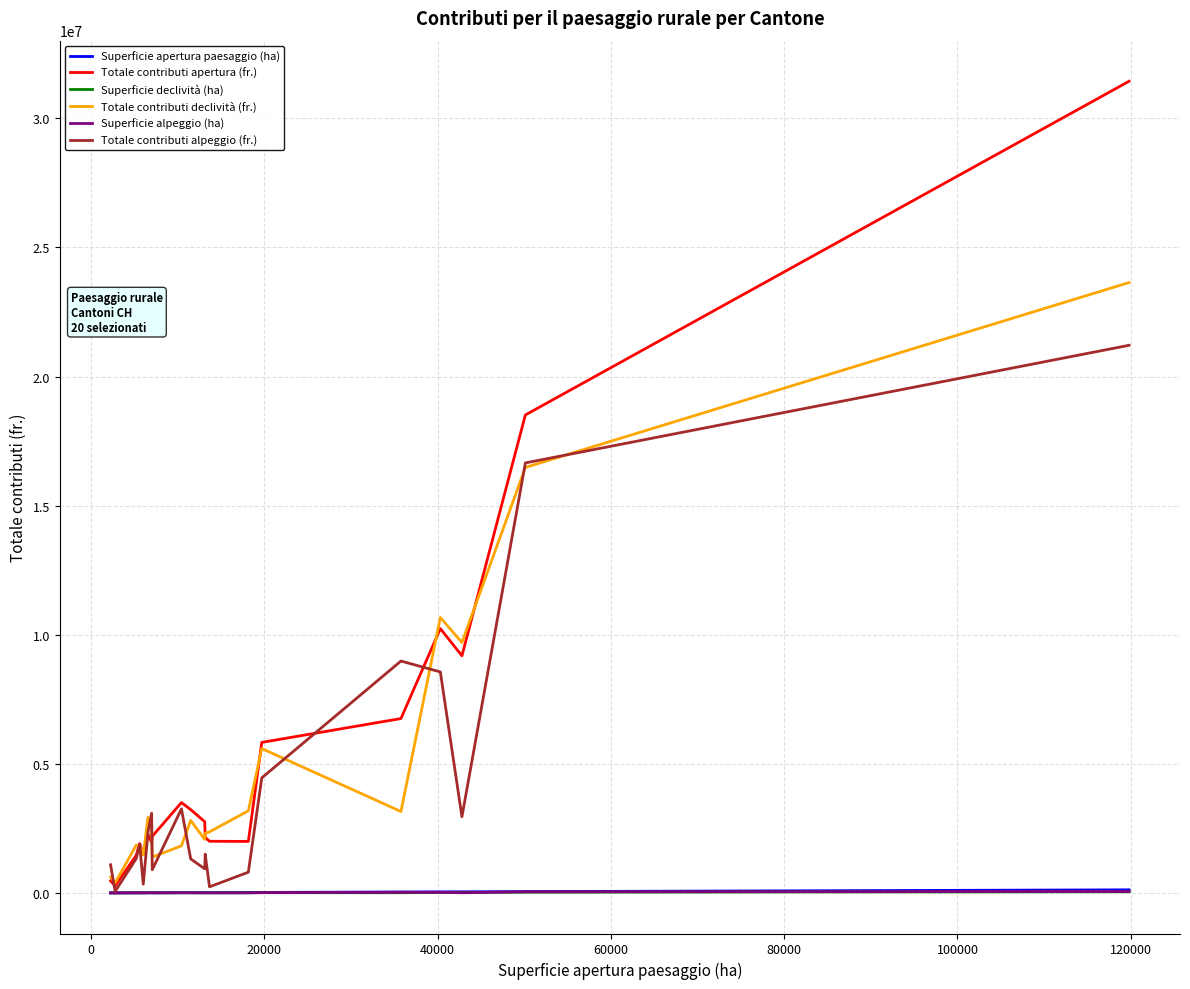

What is the highest value of the Totale contributi declività (fr.) series?

23640238